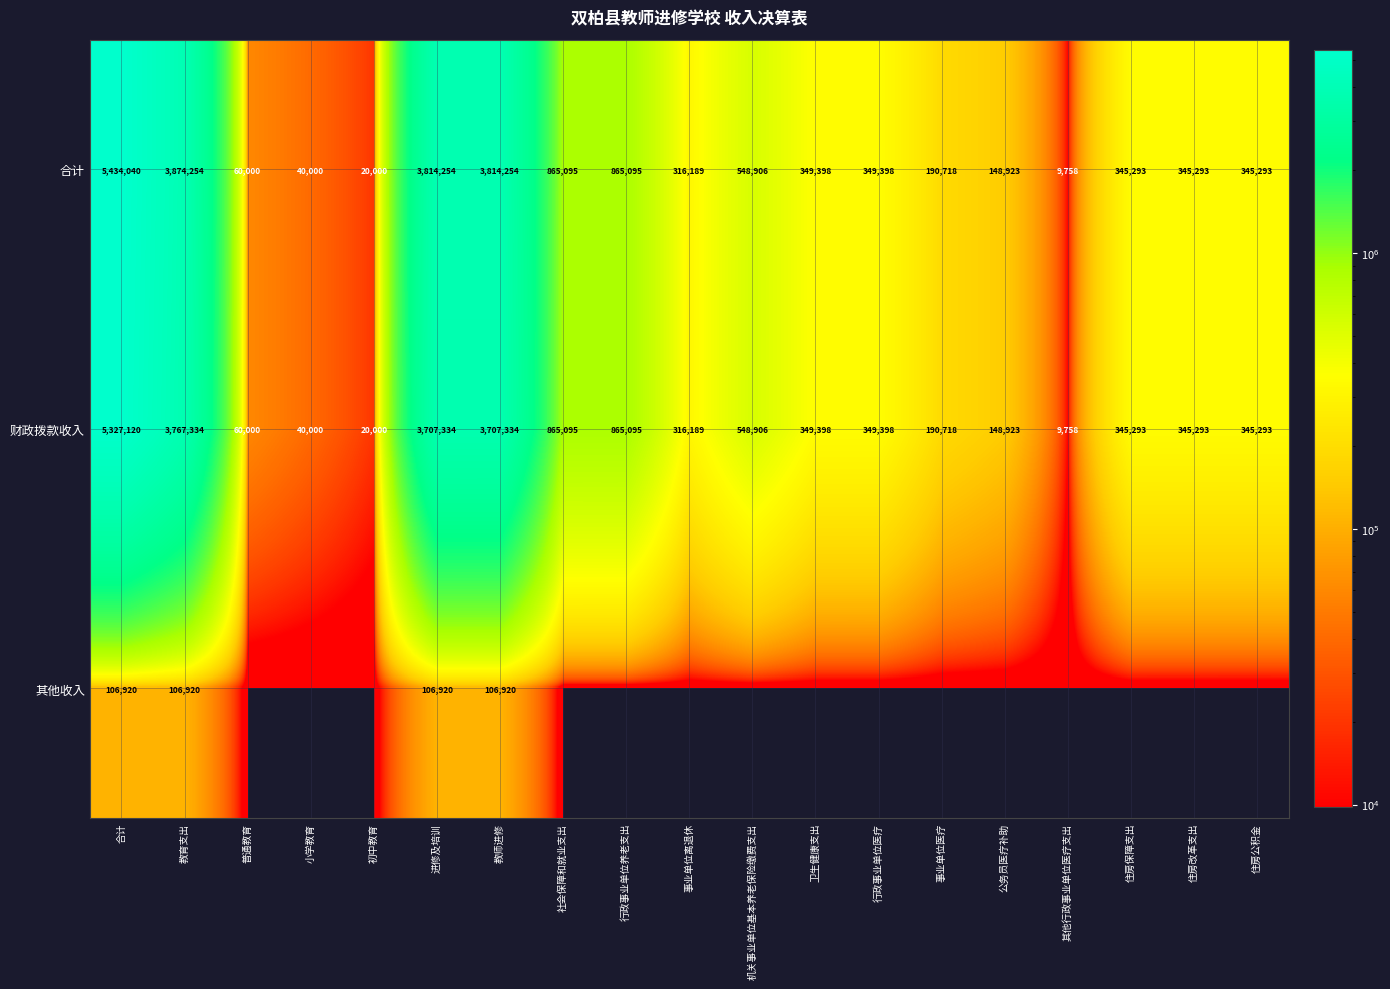

How many categories are shown in the chart?

19